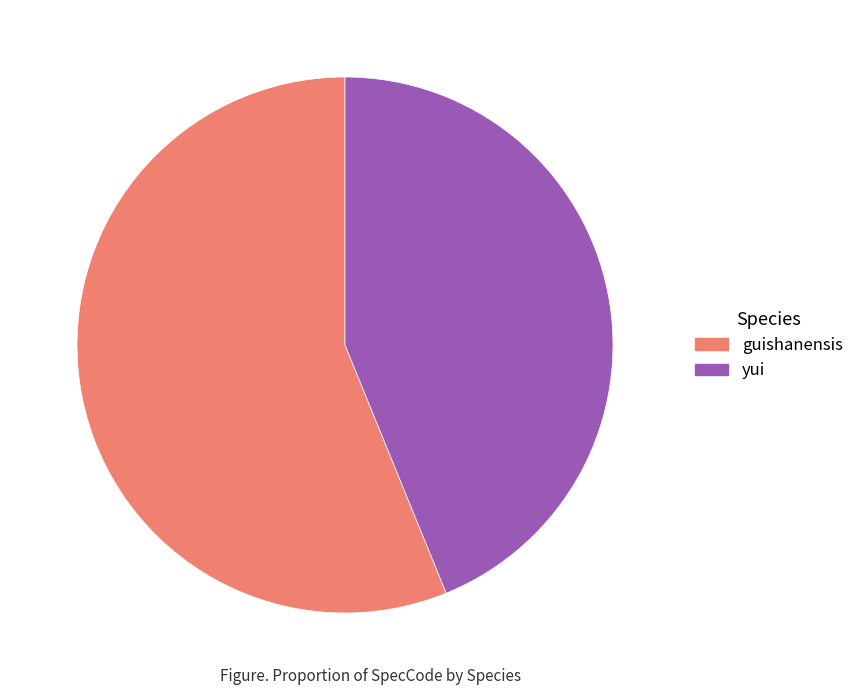

The yui slice represents 31% of the pie. True or false?

False